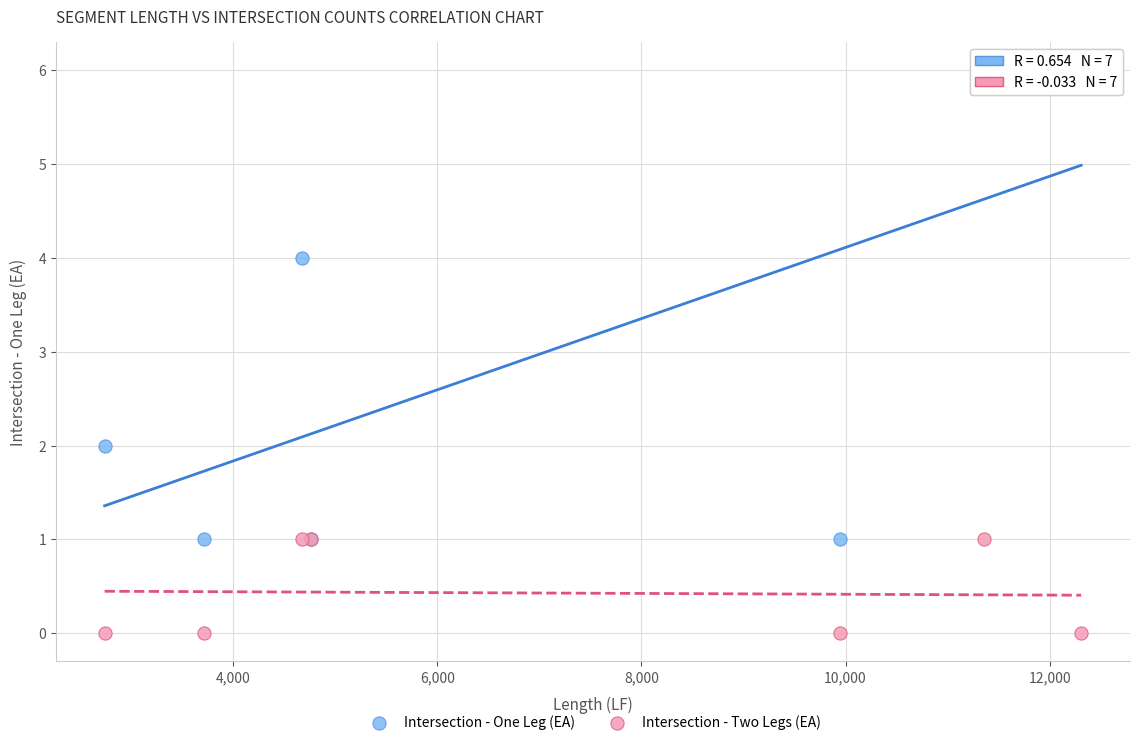

Which series reaches the minimum Y coordinate?

Intersection - Two Legs (EA)